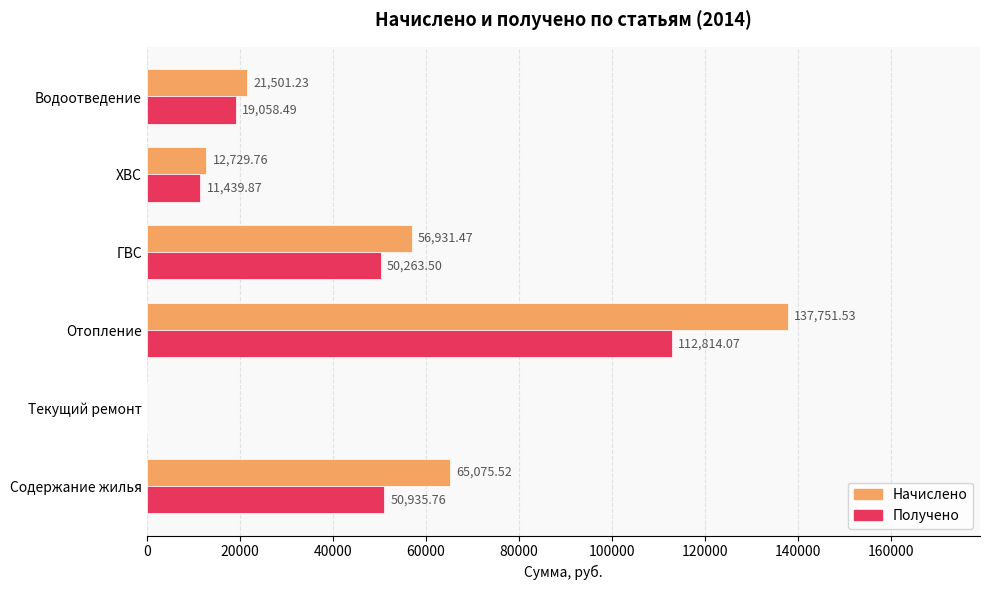

Which series has the largest total across all categories?

Начислено